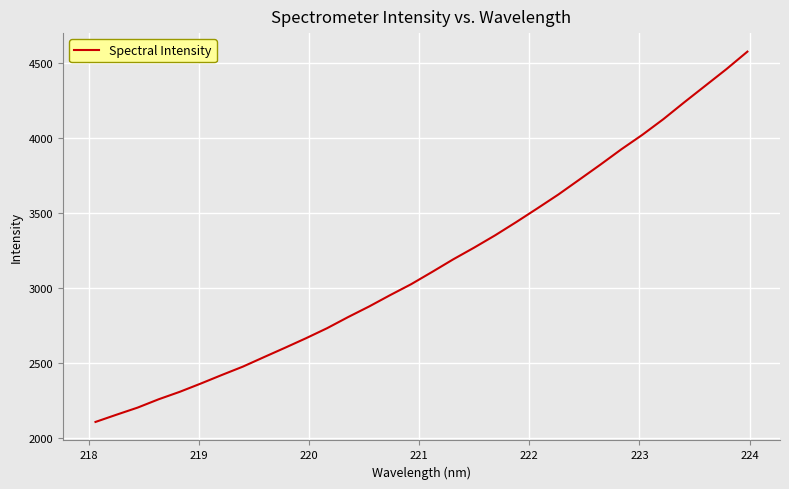

What is the maximum value shown in the chart?

4576.3